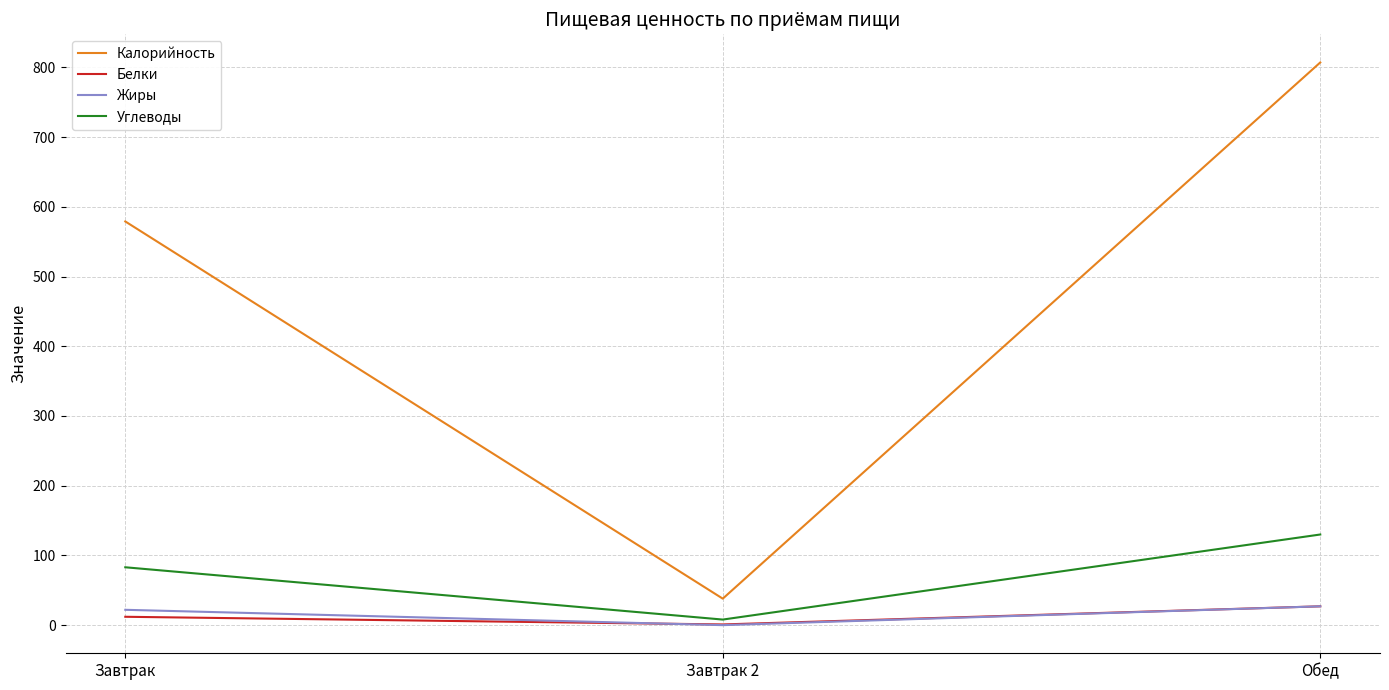

Rank the categories by Калорийность value from lowest to highest.

Завтрак 2, Завтрак, Обед